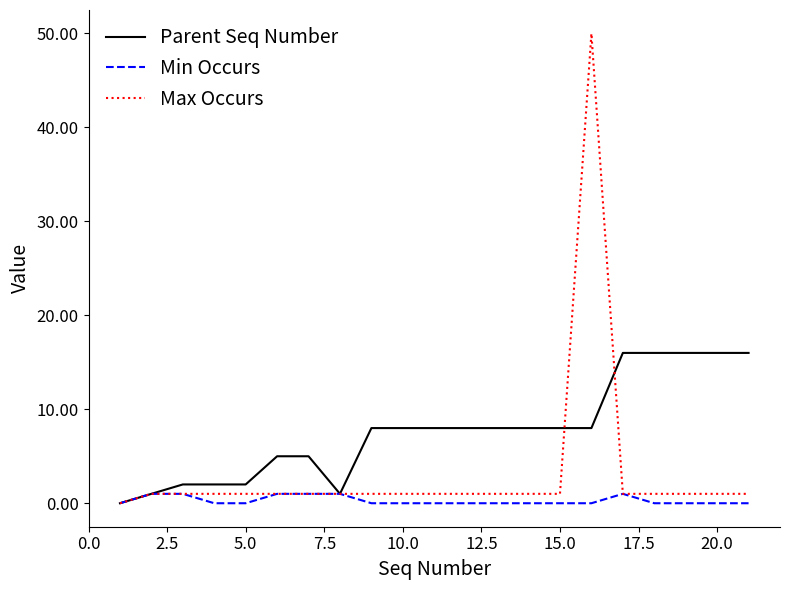

Which series has the largest total across all categories?

Parent Seq Number